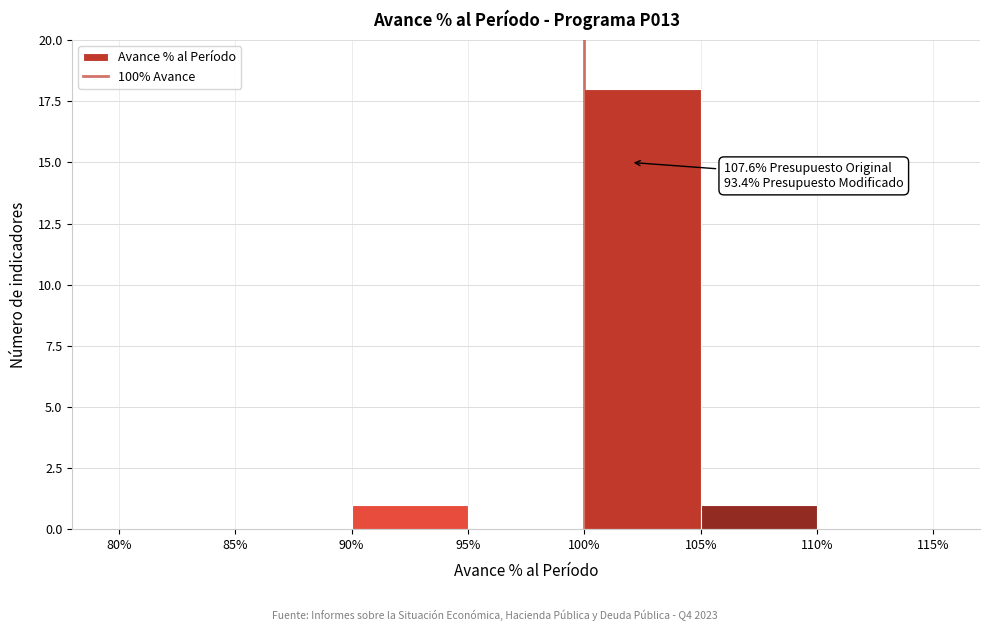

Which range on the x-axis has the tallest bar?

100% to 105%